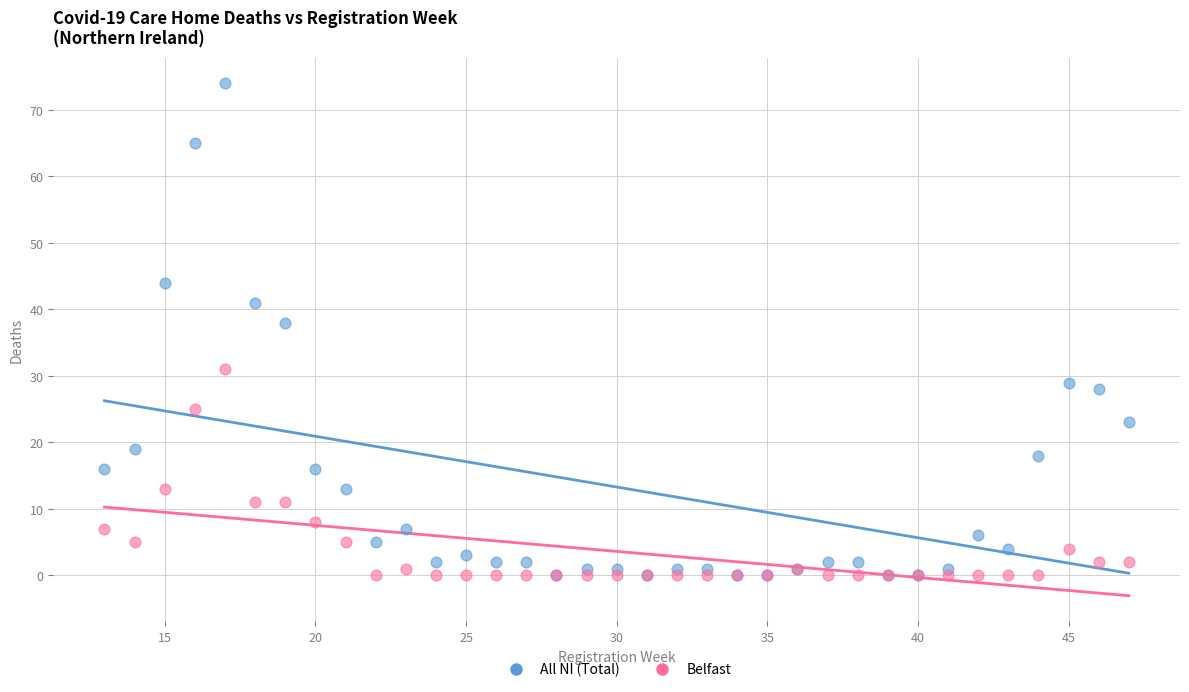

In the All NI (Total) series, what Y value is closest to 37?

38